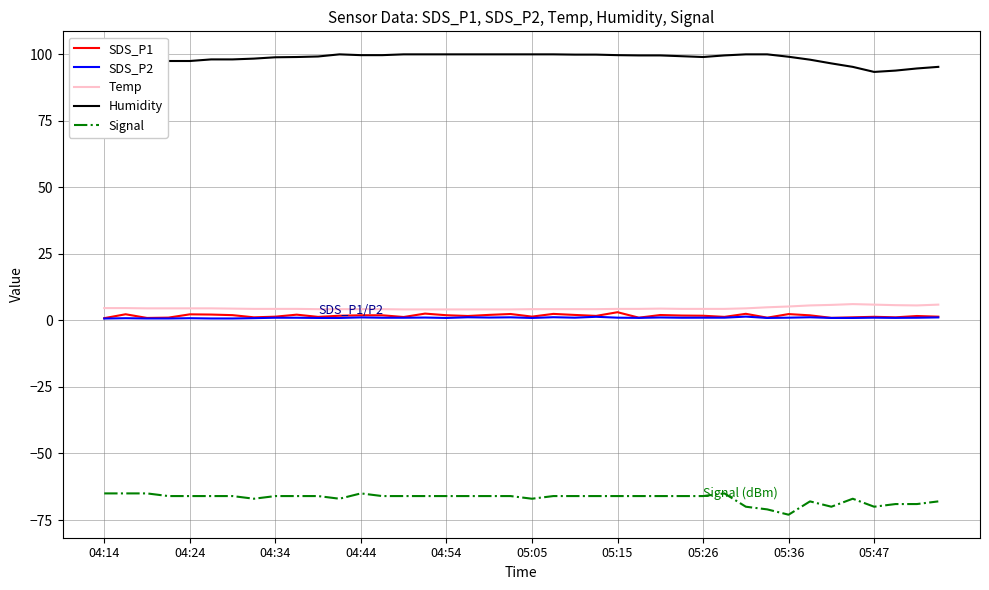

What is the minimum value shown in the chart?

-73.0